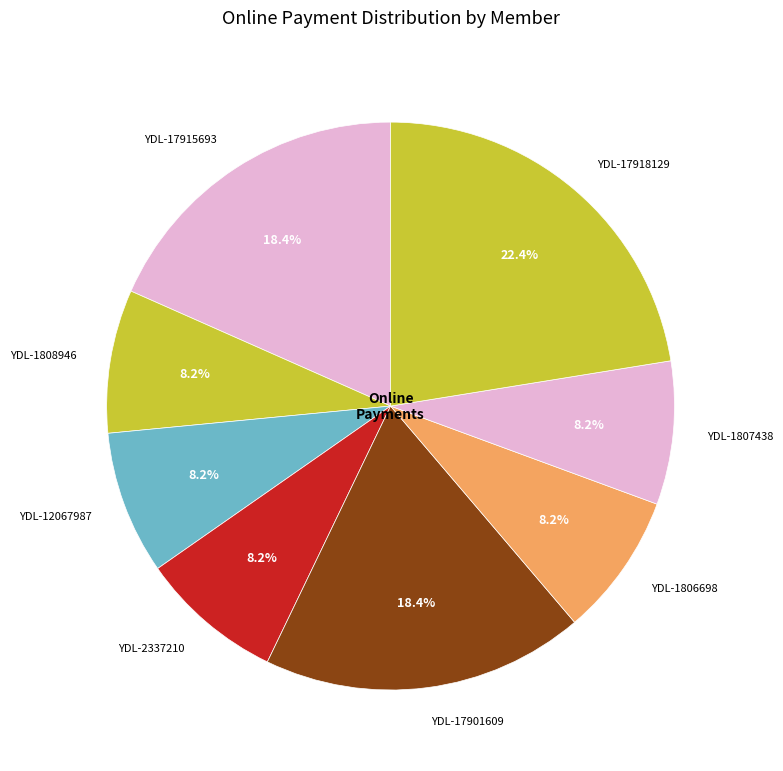

How many segments does this pie chart have?

8